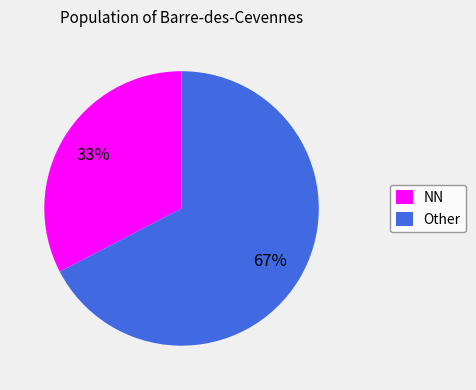

Approximately how many times larger is the value at NN compared to Other?

0.5